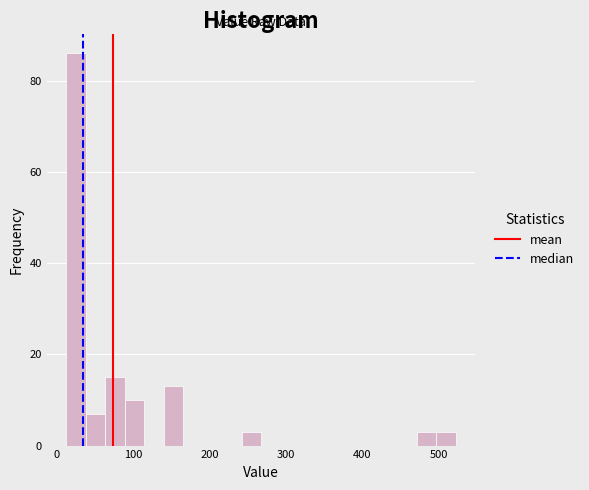

Around what value on the x-axis is the tallest bar? Give the approximate position of its centre, as read against the axis.

30